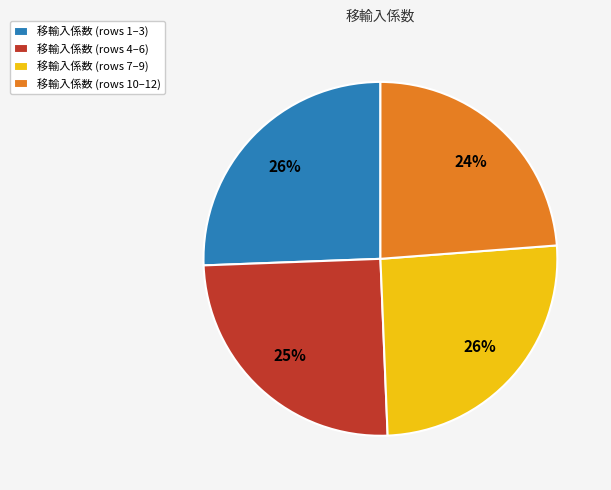

What is the smallest slice in the pie chart?

移輸入係数 (rows 10–12)